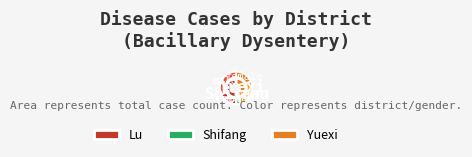

To the nearest percent, what portion does Yuexi represent?

45%